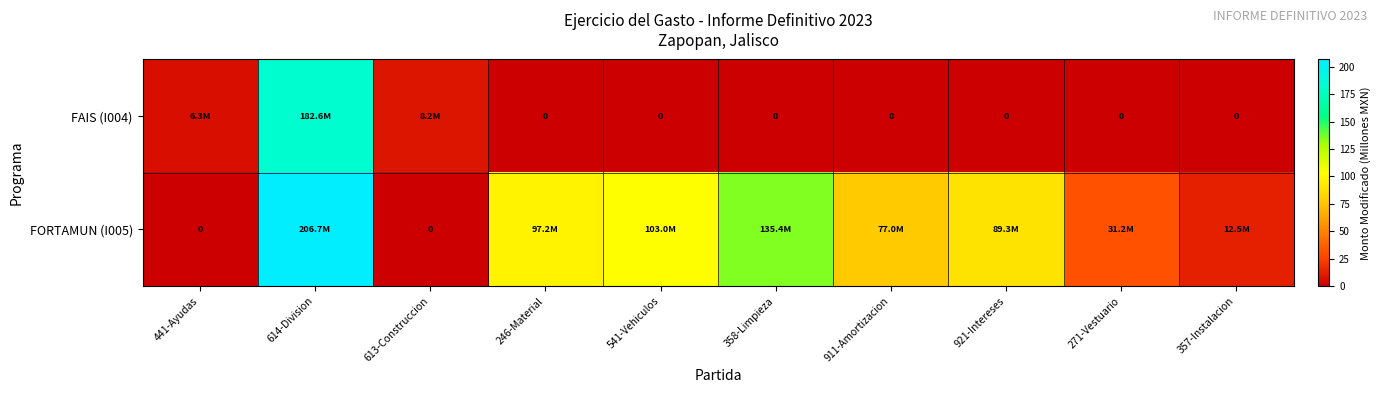

What is the maximum value for FORTAMUN (I005)?

206.7